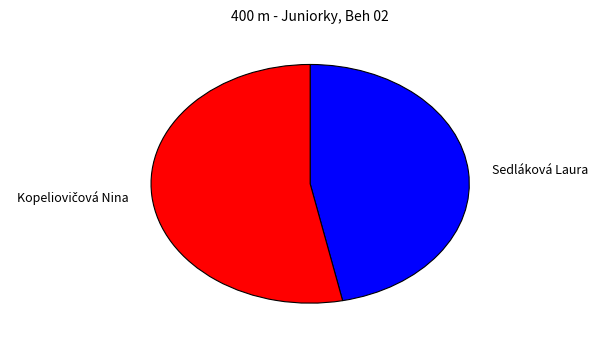

Is it true that Sedláková Laura is 47% of the pie?

True